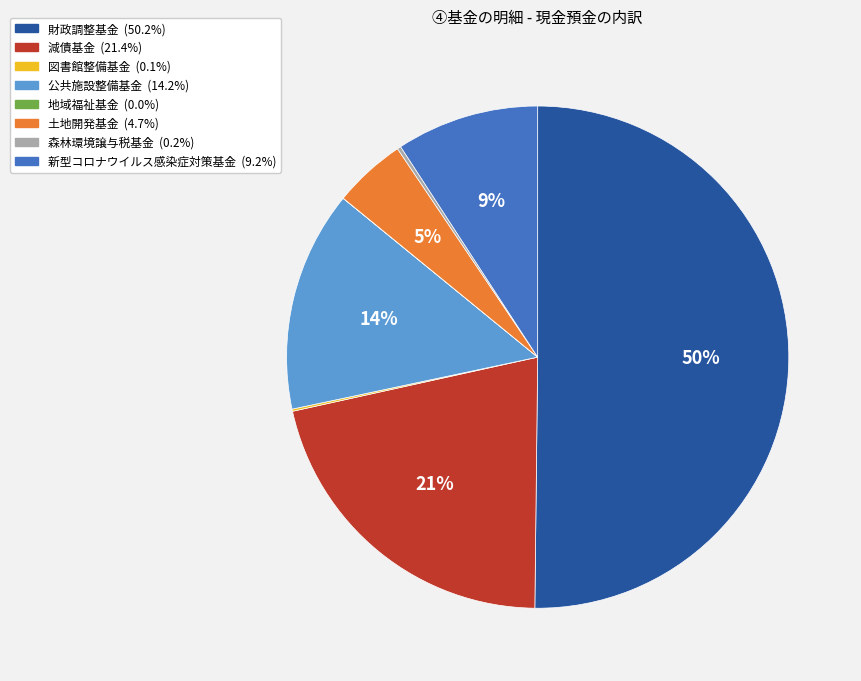

What is the largest slice in the pie chart?

財政調整基金